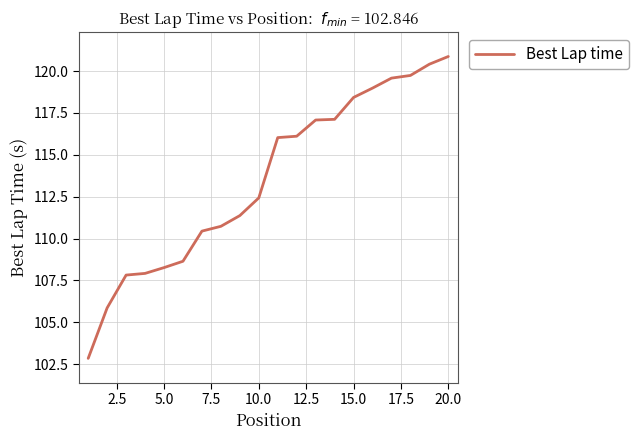

What is the maximum value shown in the chart?

120.9